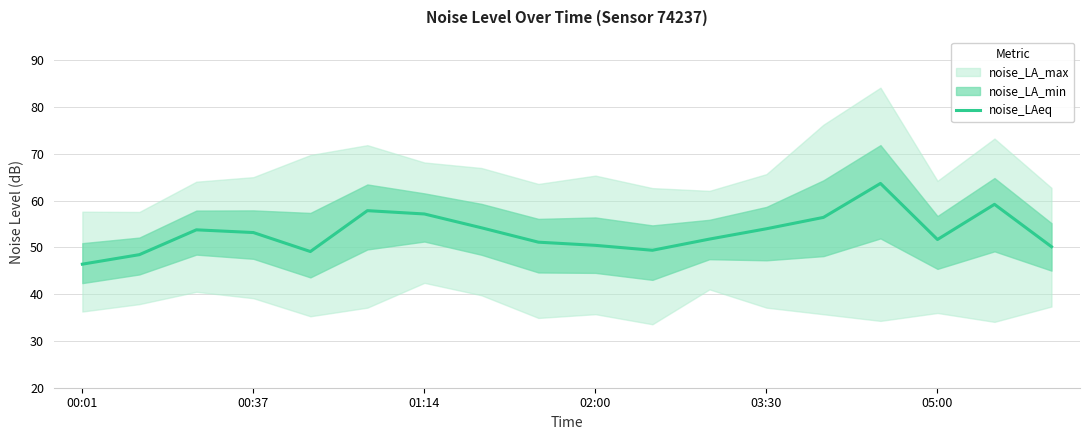

How many data points are less than 53?

9